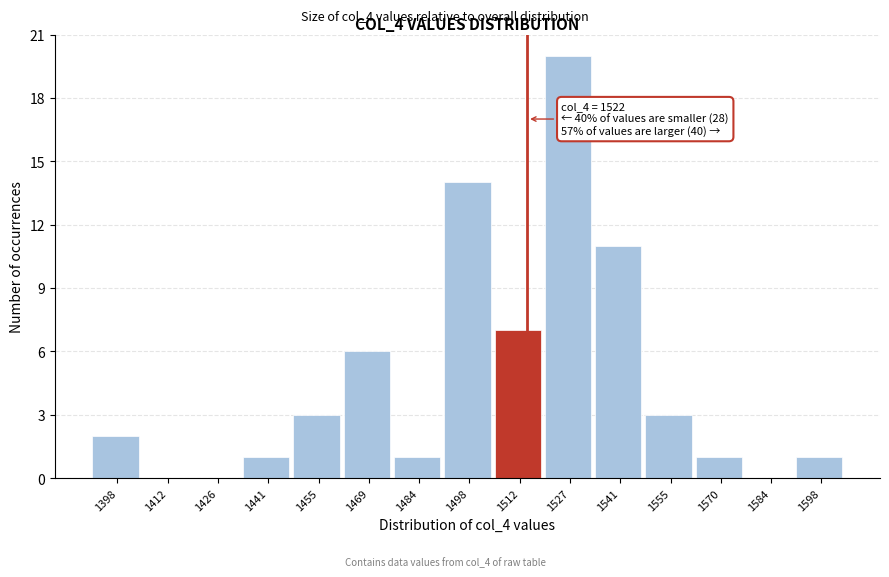

Reading left to right, extract all data points from this chart.

1398=2	1412=0	1426=0	1441=1	1455=3	1469=6	1484=1	1498=14	1512=7	1527=20	1541=11	1555=3	1570=1	1584=0	1598=1